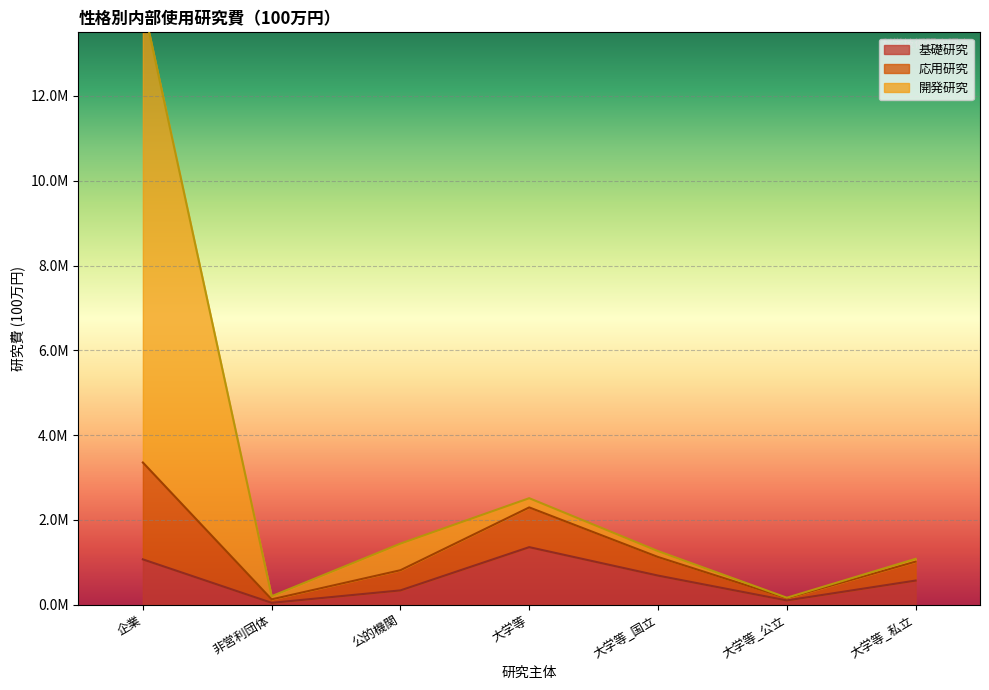

Between 大学等_国立 and 大学等_公立, which series saw the biggest shift?

開発研究